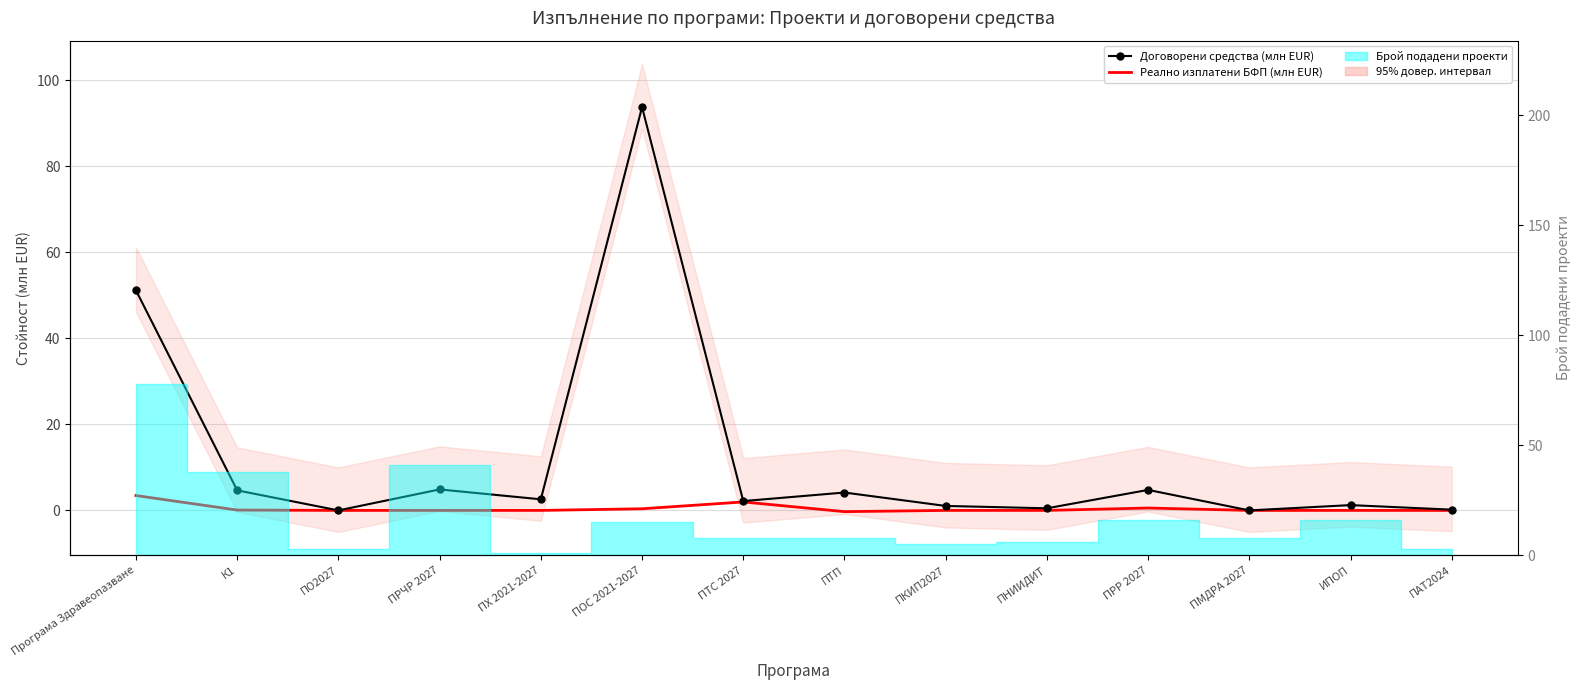

At which label does Реално изплатени БФП (млн EUR) reach its peak?

Програма Здравеопазване